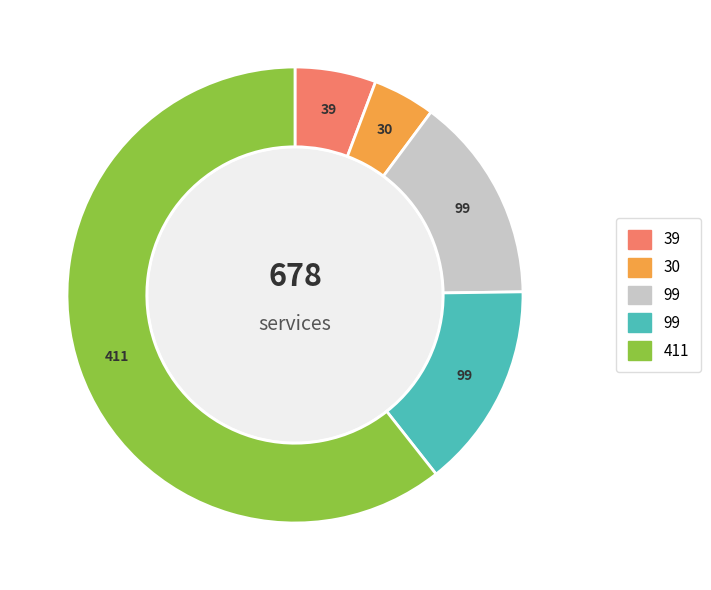

Is there any slice that represents more than half of the pie?

Yes